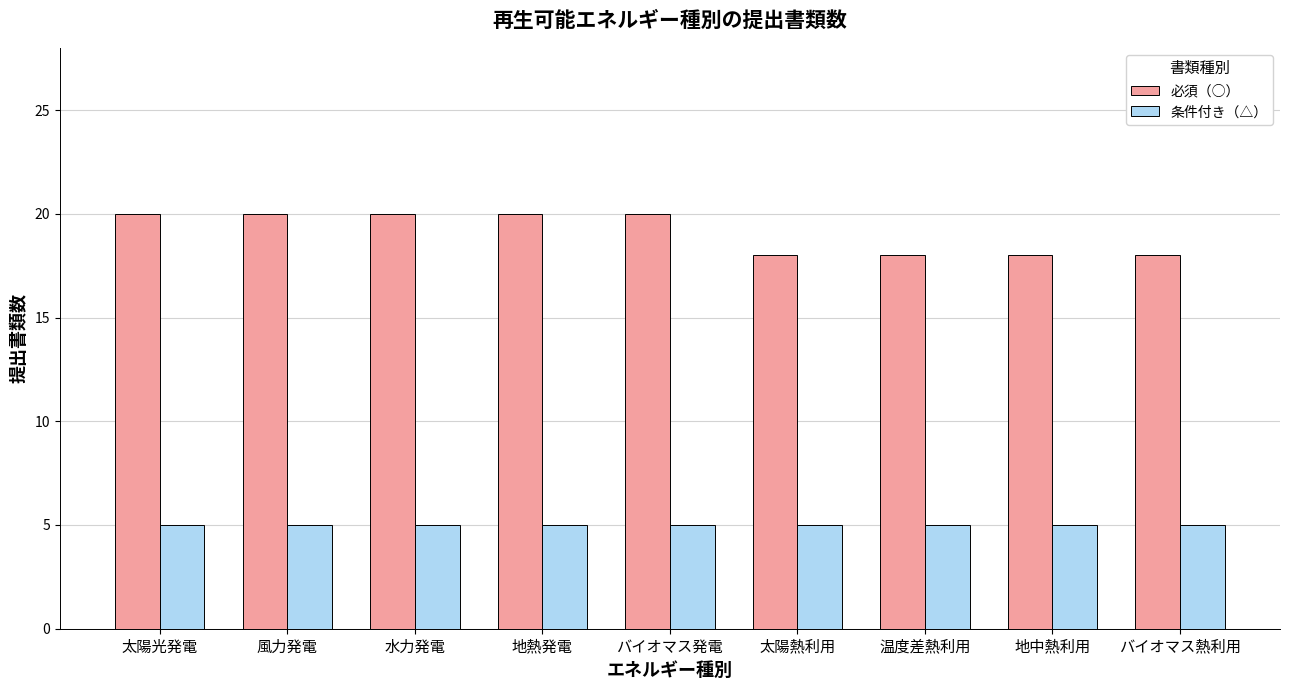

Which series has the widest spread of values?

必須（○）